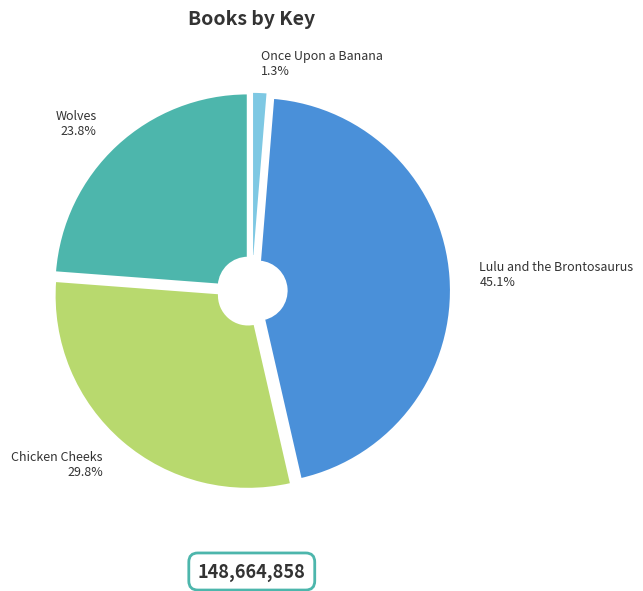

Count the number of slices in the pie.

4